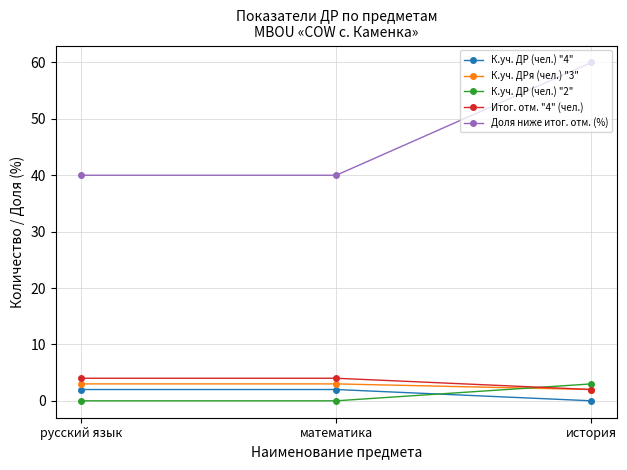

Is the value of К.уч. ДРя (чел.) "3" at математика greater than the value of К.уч. ДР (чел.) "4" at русский язык?

Yes